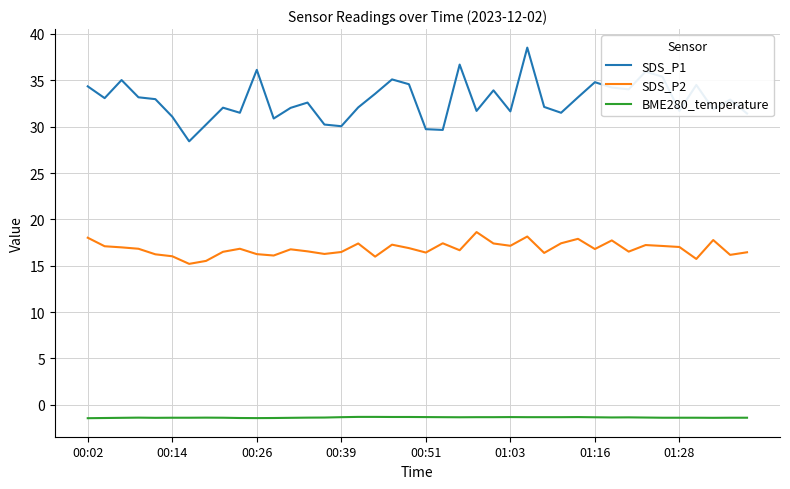

What is the difference between the maximum and minimum values in the BME280_temperature series?

0.1